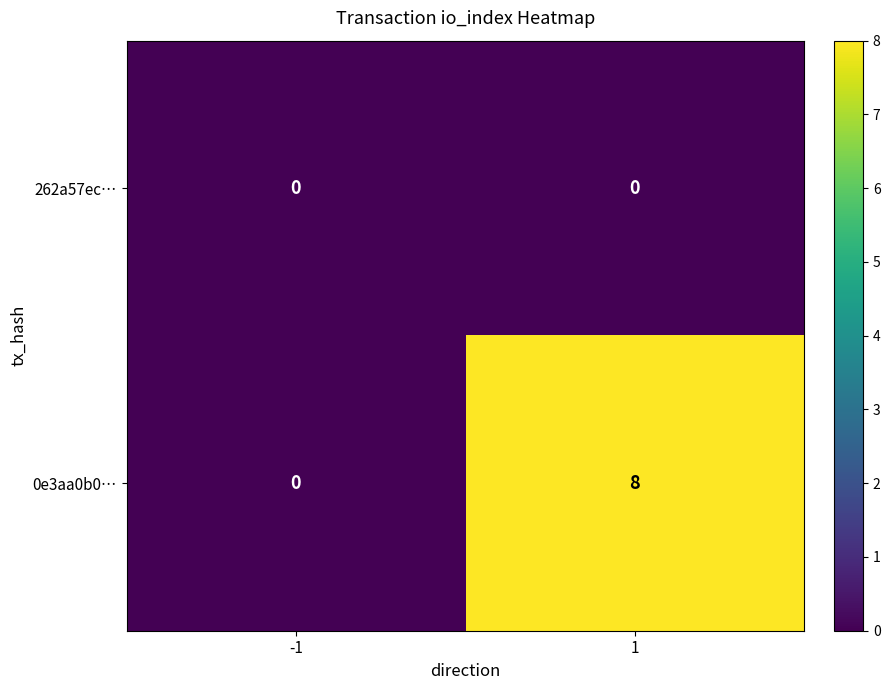

Reading left to right, list all the values displayed in this chart.

262a57ec…: -1=0	1=0
0e3aa0b0…: -1=0	1=8